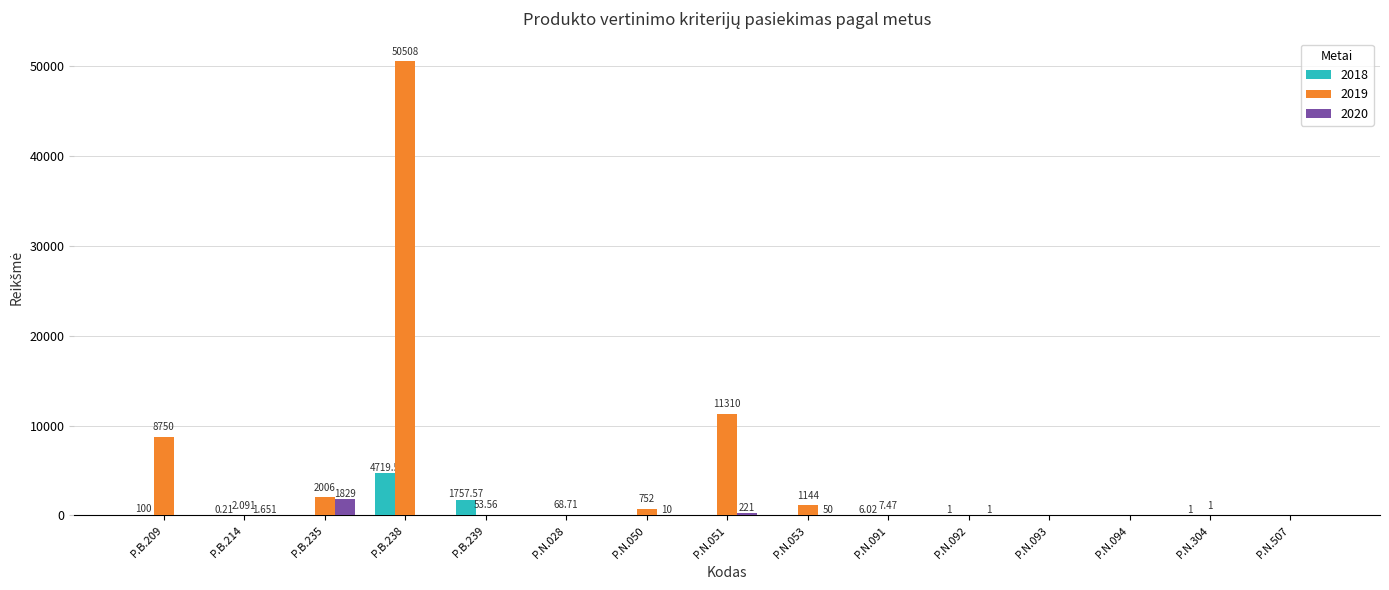

Is the value of 2018 at P.B.238 greater than the value of 2020 at P.N.304?

Yes